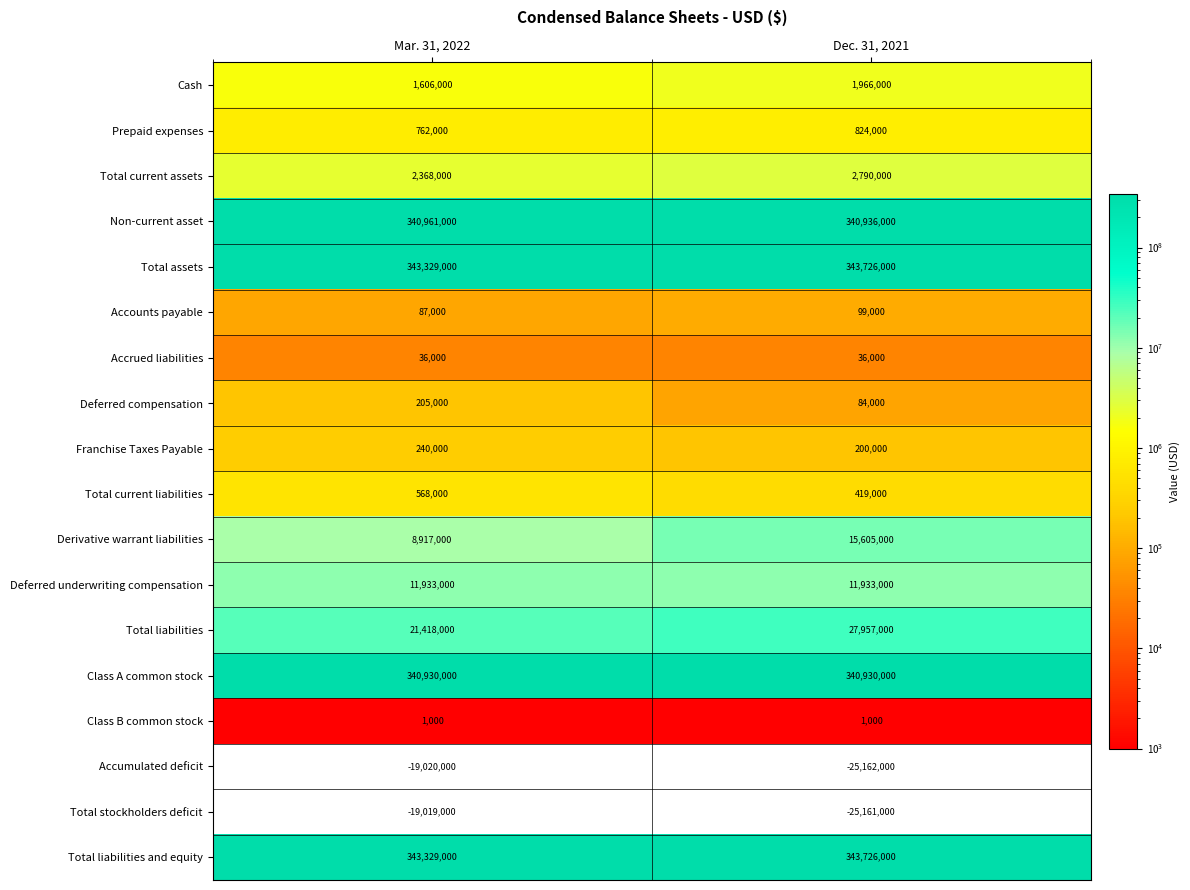

Count the number of categories in the chart.

2